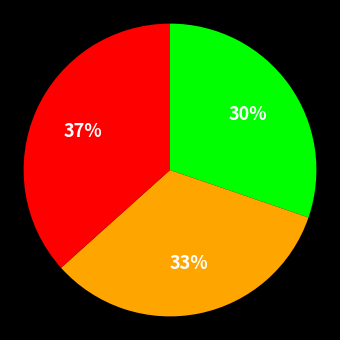

How many segments does this pie chart have?

3